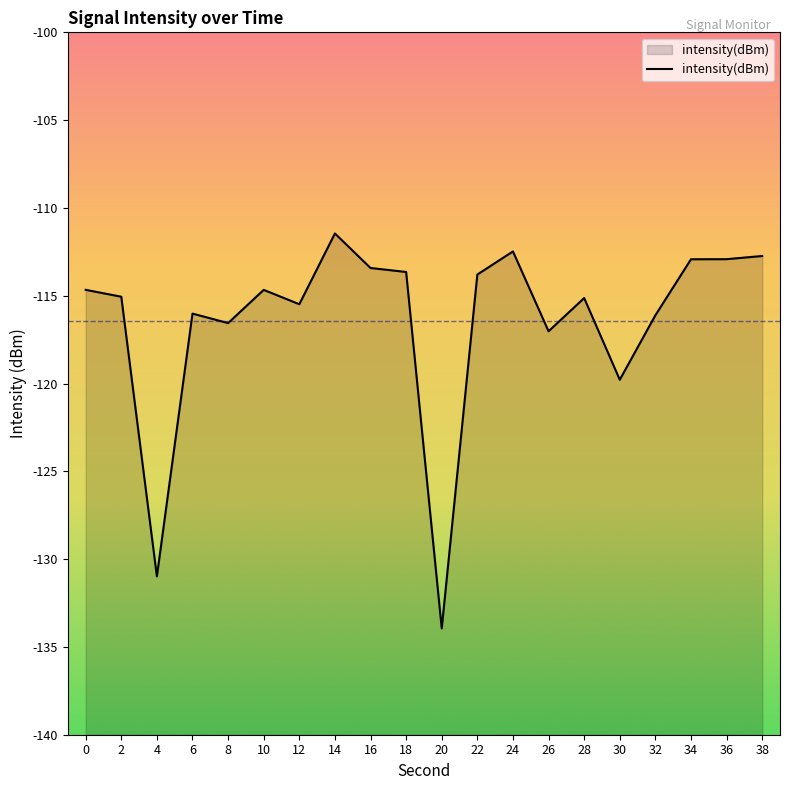

What is the sum of the values at 16 and 2?

-228.5